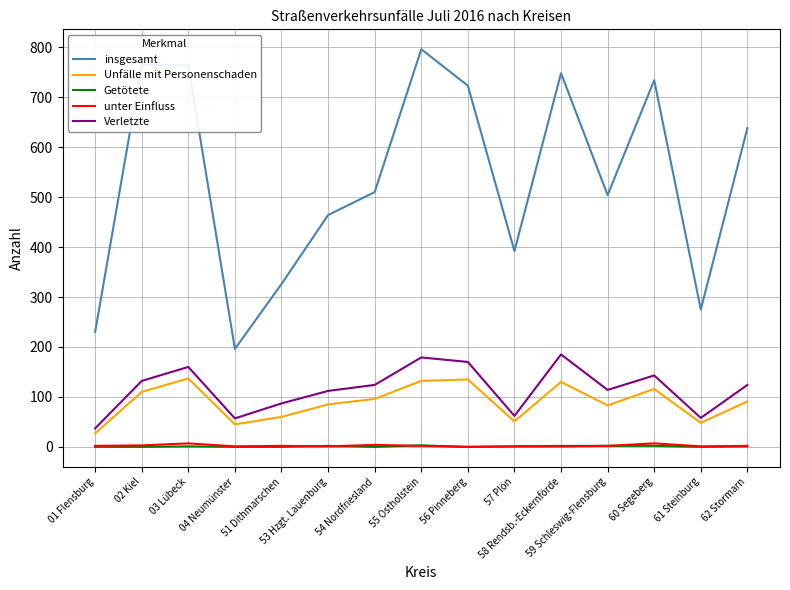

What is the difference between the highest and lowest values at 55 Ostholstein?

794